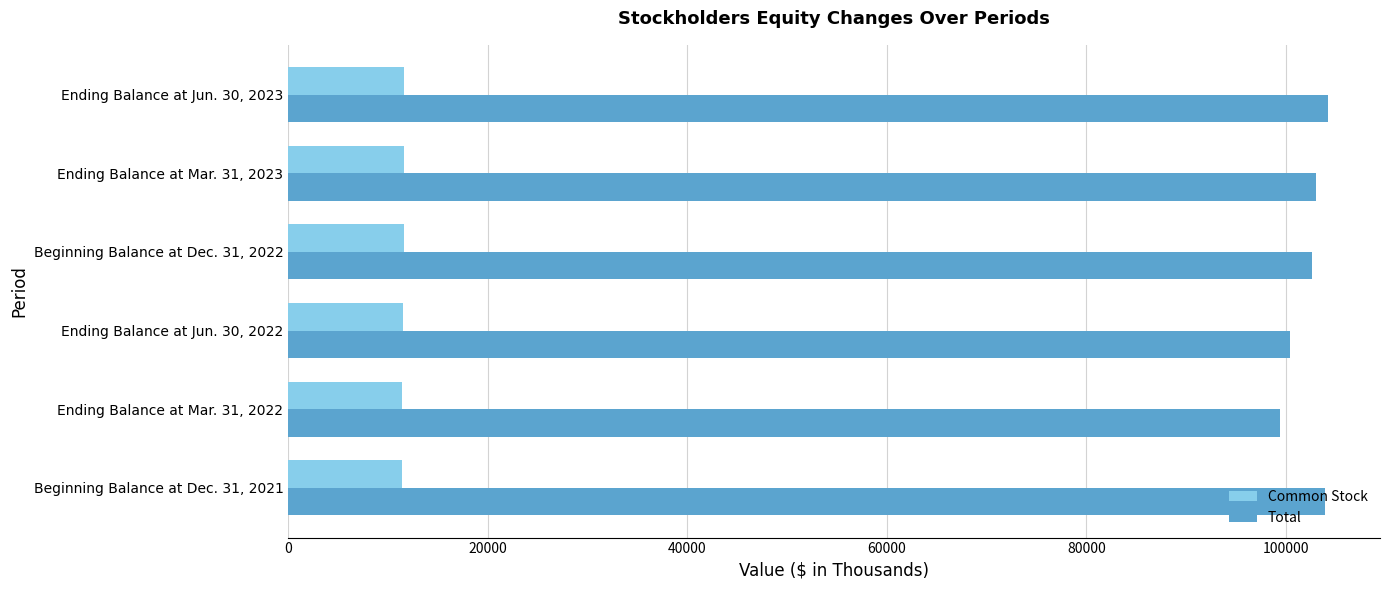

Which series has the widest spread of values?

Total